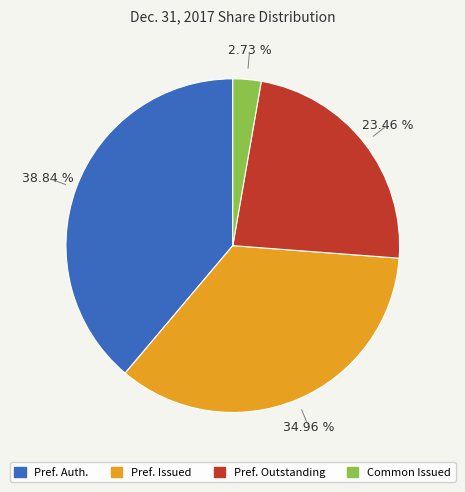

Rank the categories by value from lowest to highest.

Common Issued, Pref. Outstanding, Pref. Issued, Pref. Auth.